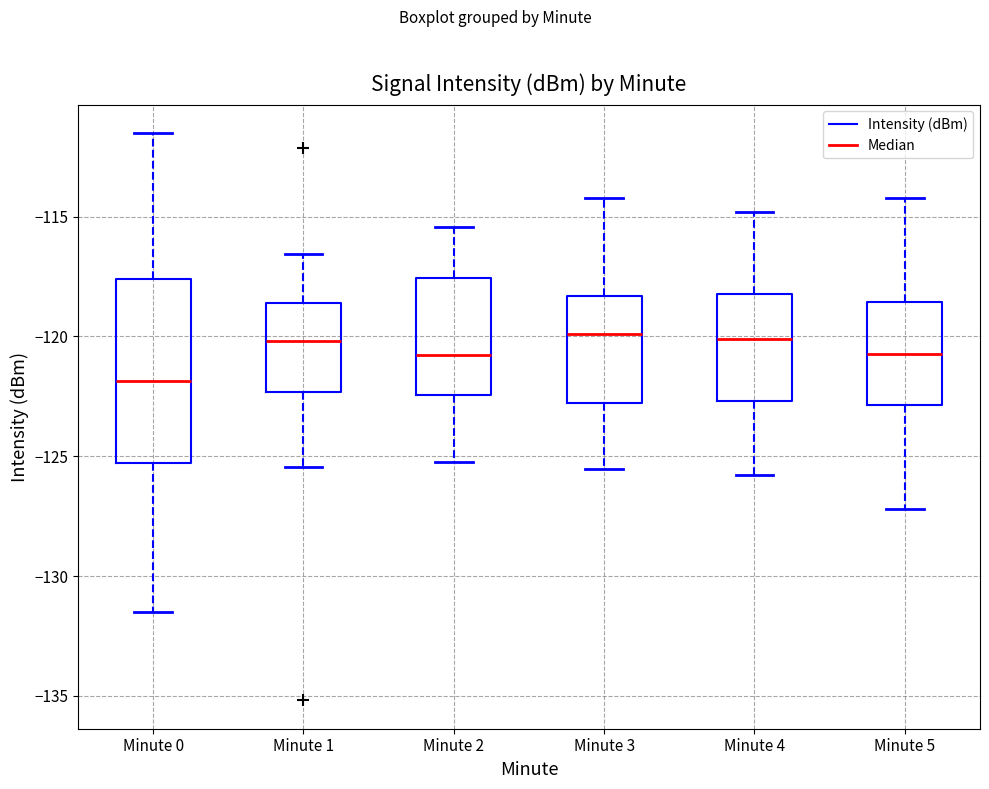

Which box is the tallest, from its lower edge to its upper edge?

Minute 0